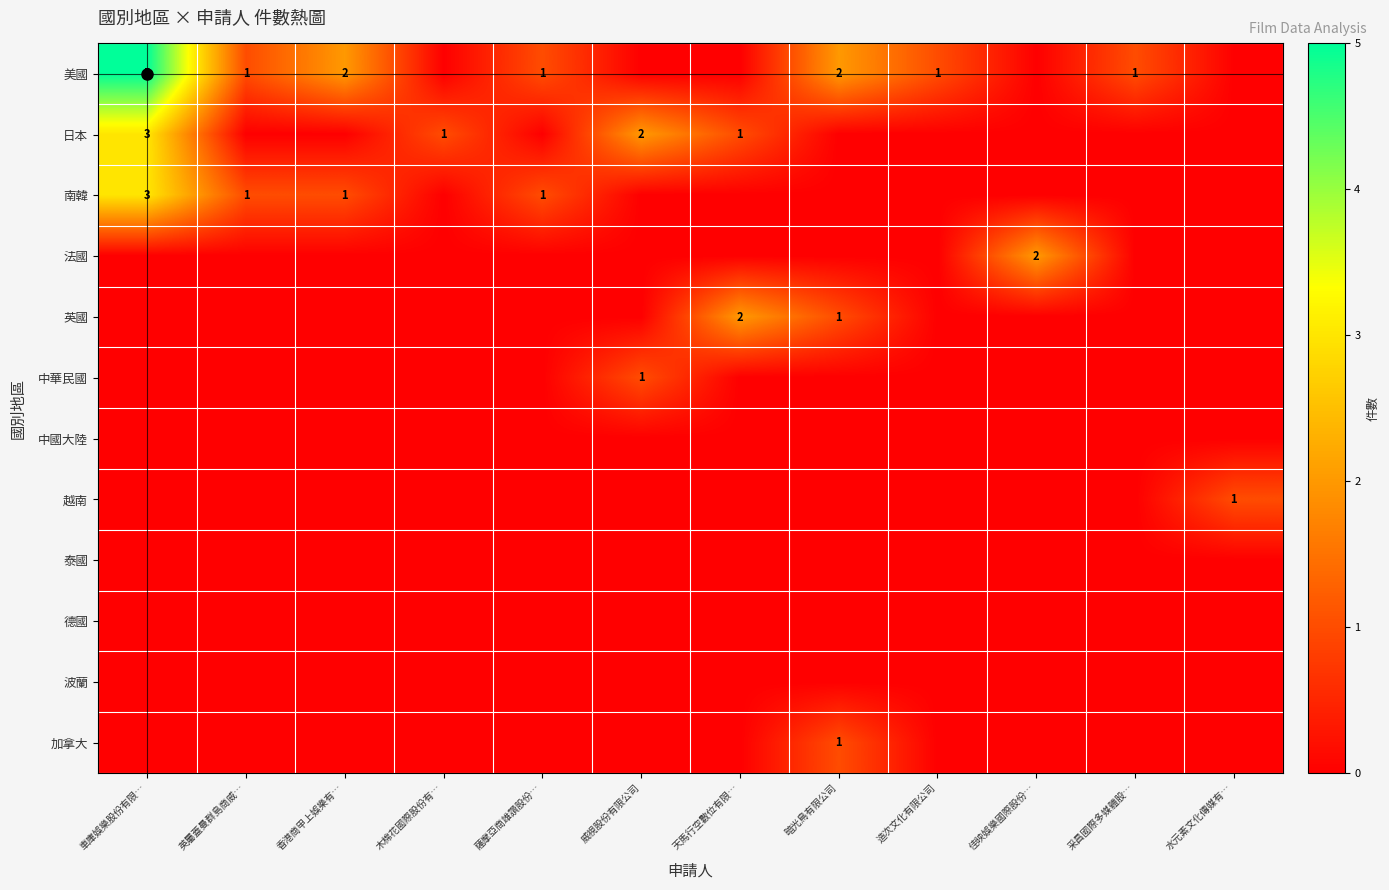

How many distinct data groups are displayed?

12